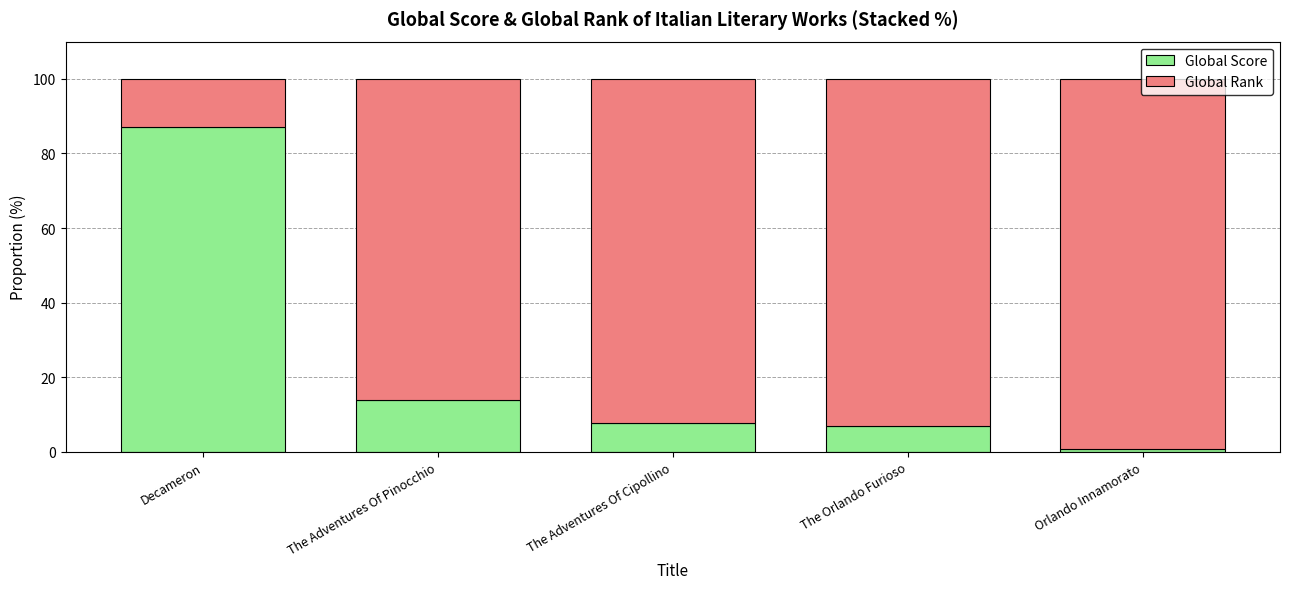

What is the sum of the Global Score values at The Orlando Furioso and Decameron?

94.0